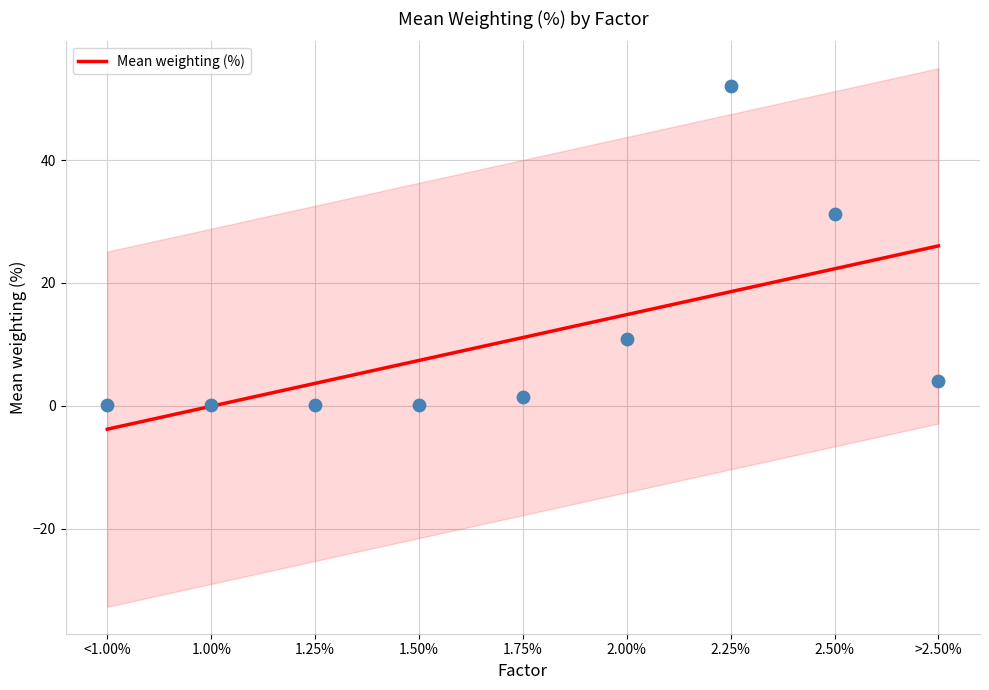

What is the change in value from 1.75% to 2.25%?

+7.5